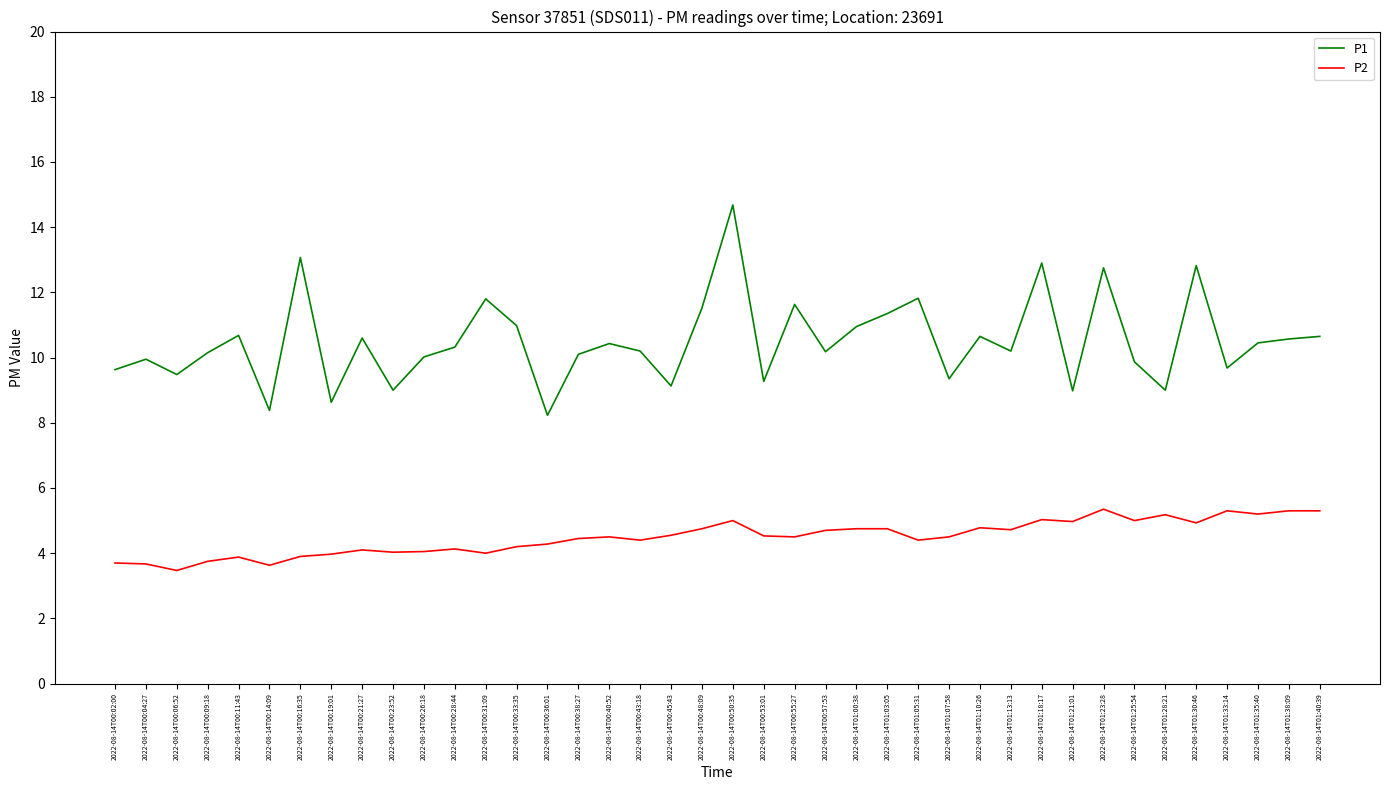

Which series changed the most between 2022-08-14T01:25:54 and 2022-08-14T01:30:46?

P1